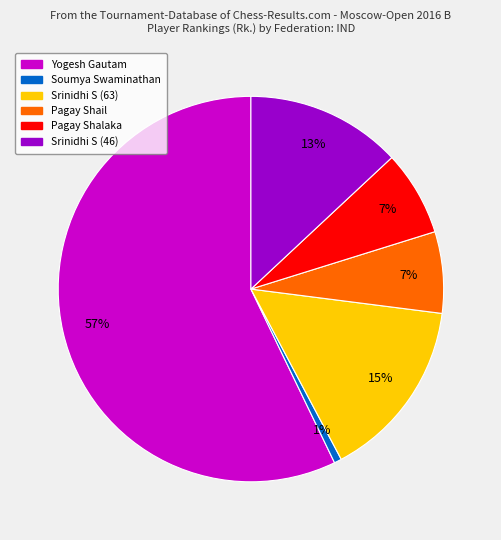

Is Srinidhi S (63) the majority of the pie?

No